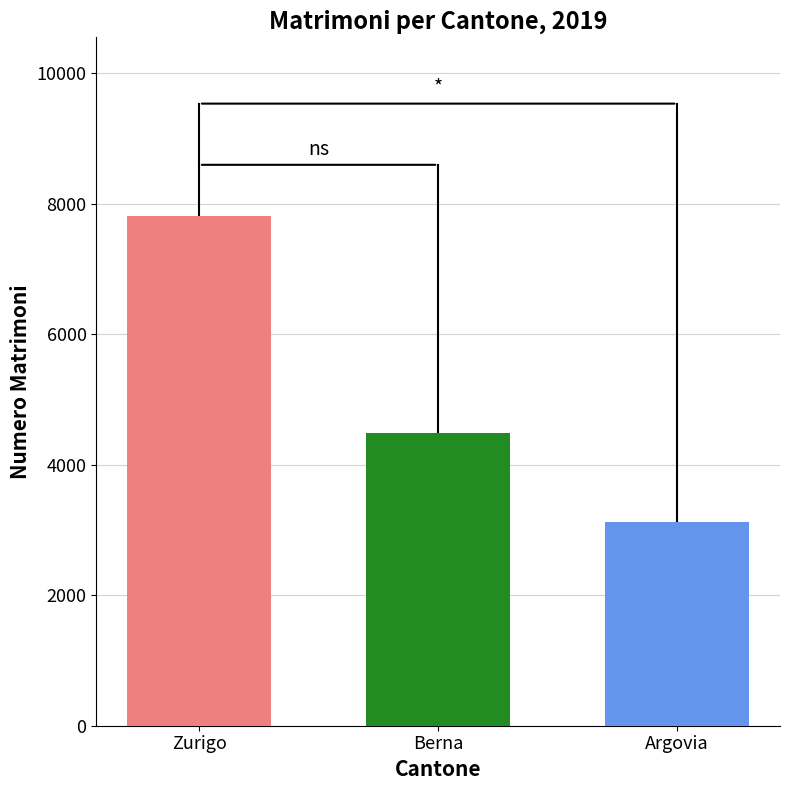

What is the spread (max minus min) of values at Berna?

4687